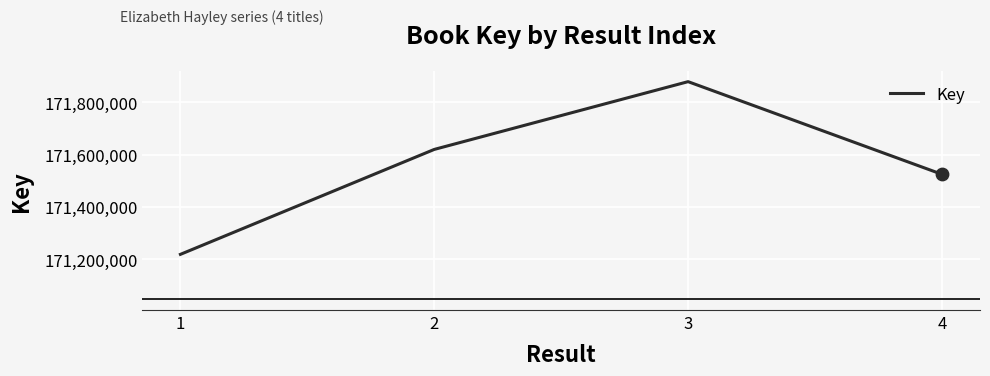

Between 4 and 2, which is larger?

2